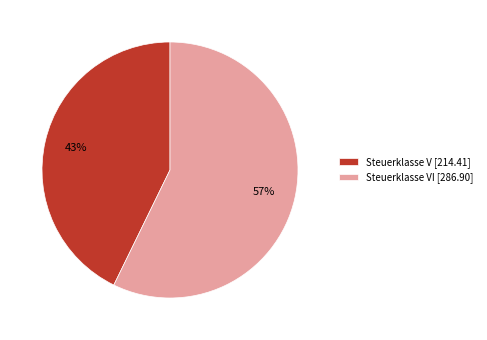

What is the largest slice in the pie chart?

Steuerklasse VI [286.90]